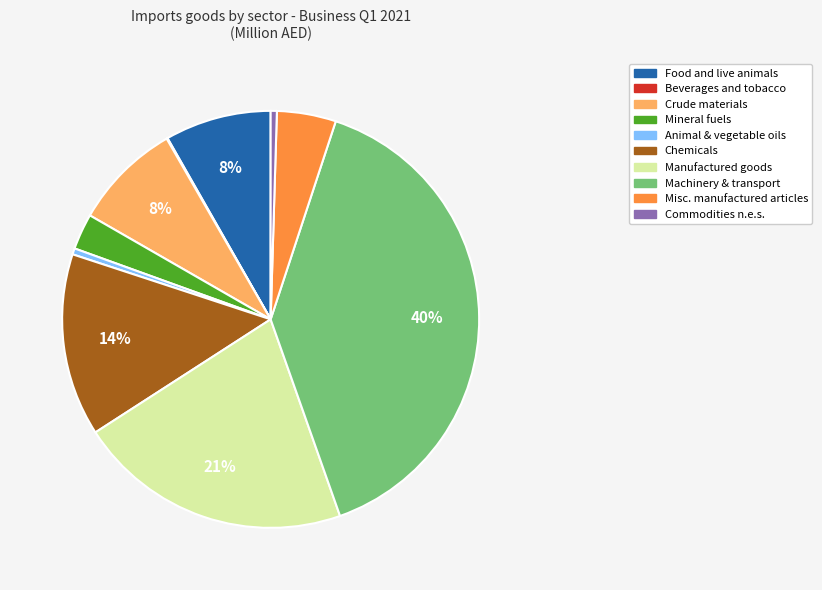

To the nearest percent, what is the average slice percentage?

10%